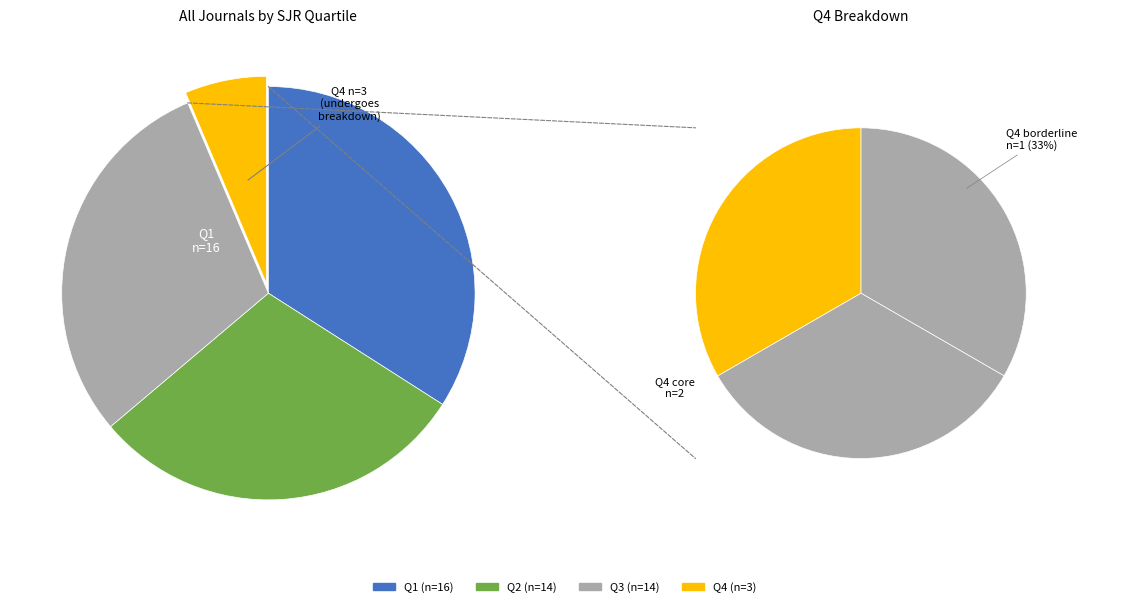

What is the largest slice in the pie chart?

Q1